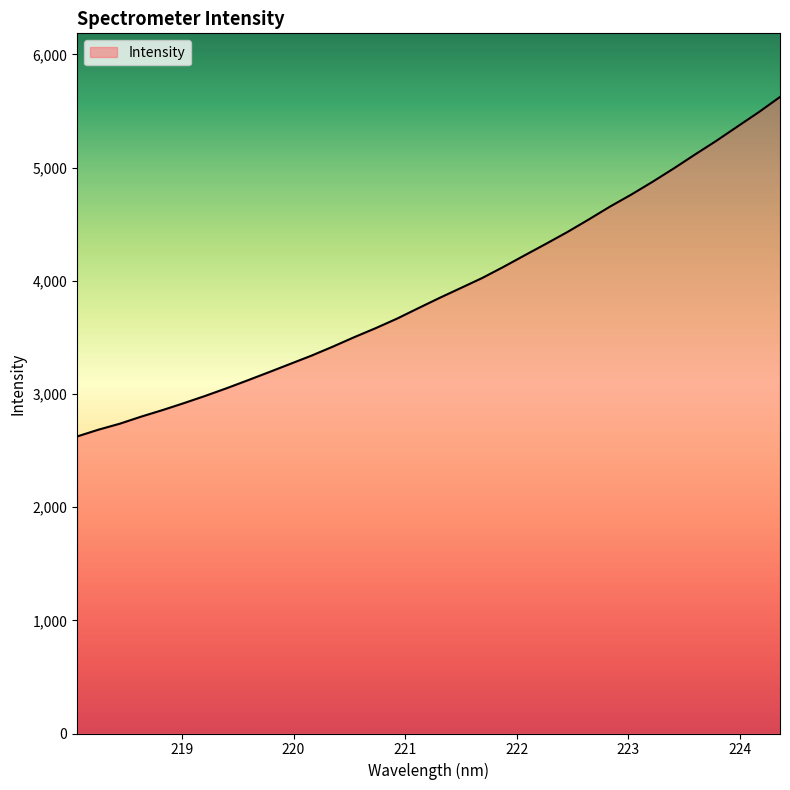

What is the maximum value shown in the chart?

5624.5